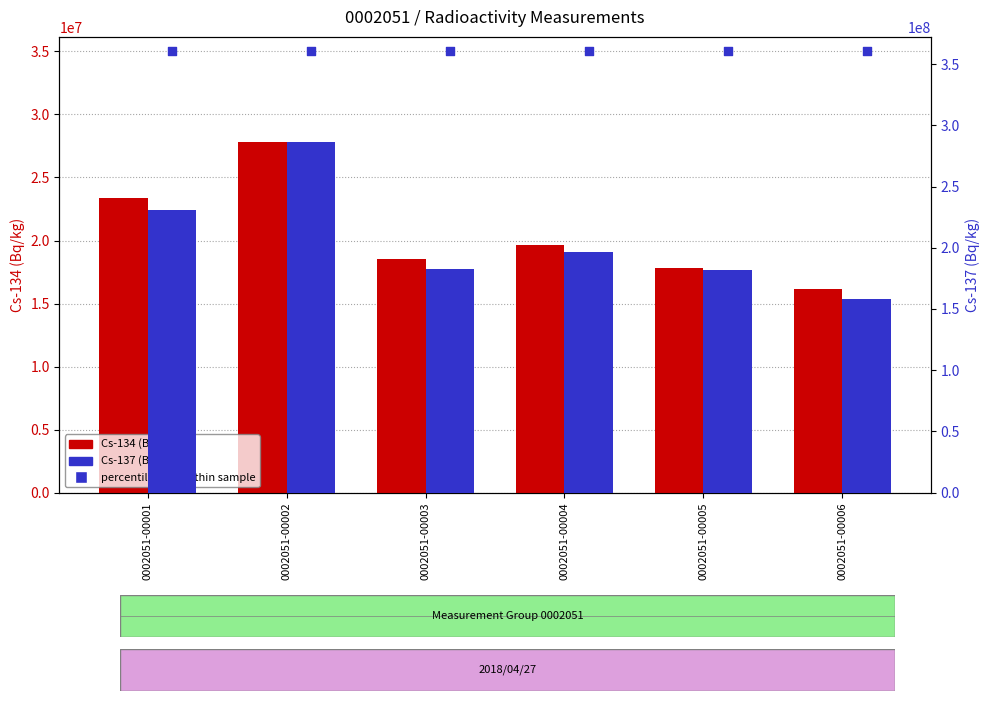

At which category is the sum across all series the highest?

0002051-00002